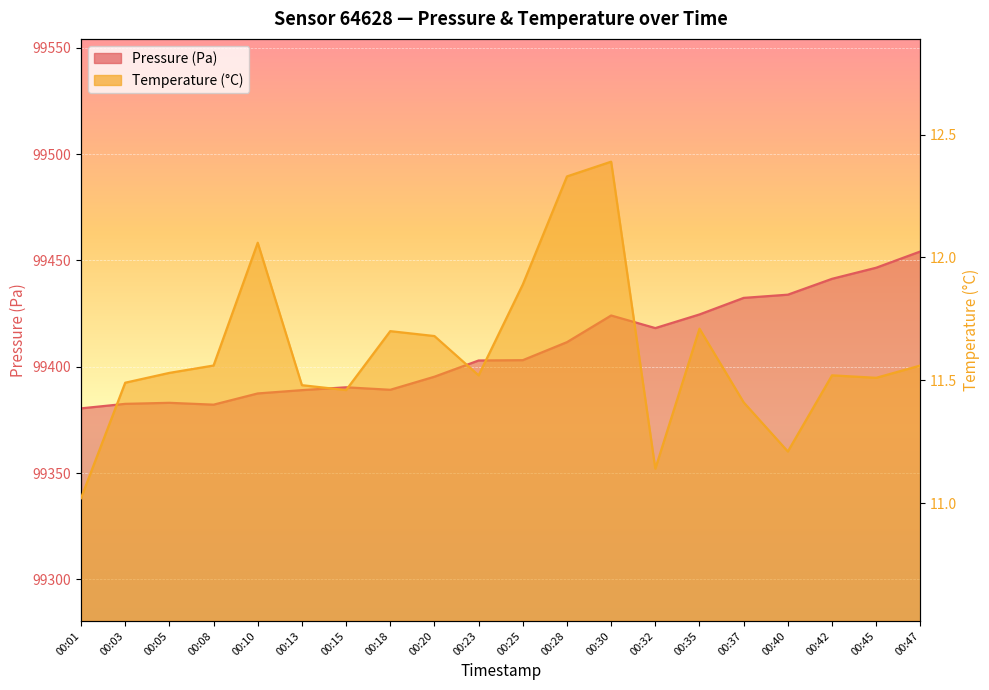

The temperature series shows 16.7 at 00:20. True or false?

False